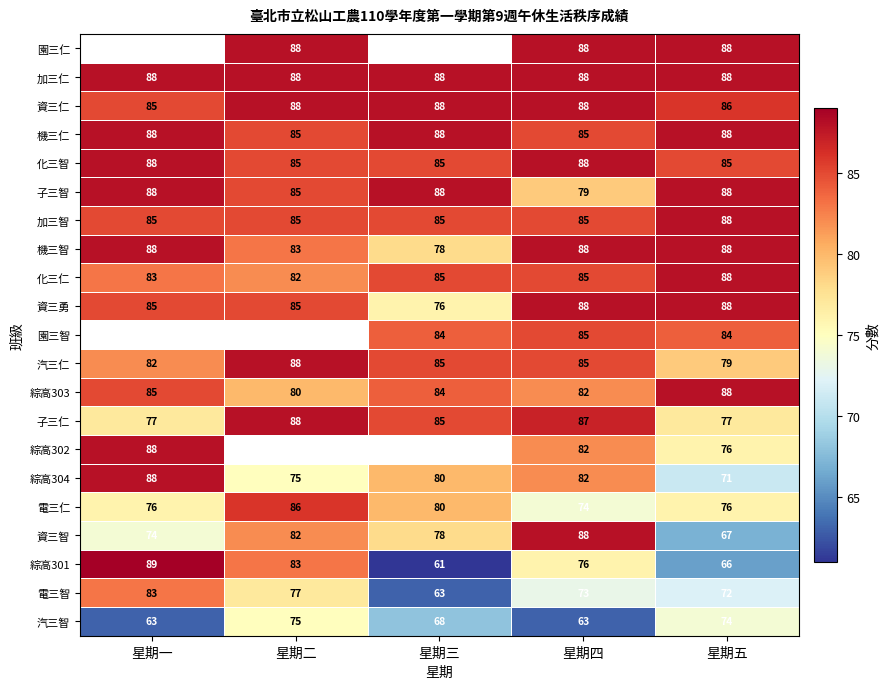

How many data points in 機三仁 are less than 88?

2